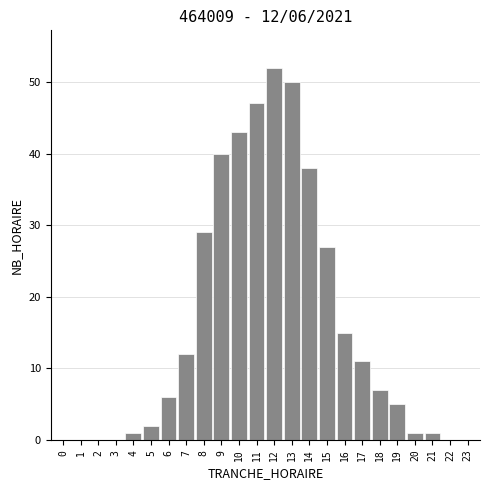

Reading right to left, transcribe all the data shown in this chart.

23=0	22=0	21=1	20=1	19=5	18=7	17=11	16=15	15=27	14=38	13=50	12=52	11=47	10=43	9=40	8=29	7=12	6=6	5=2	4=1	3=0	2=0	1=0	0=0